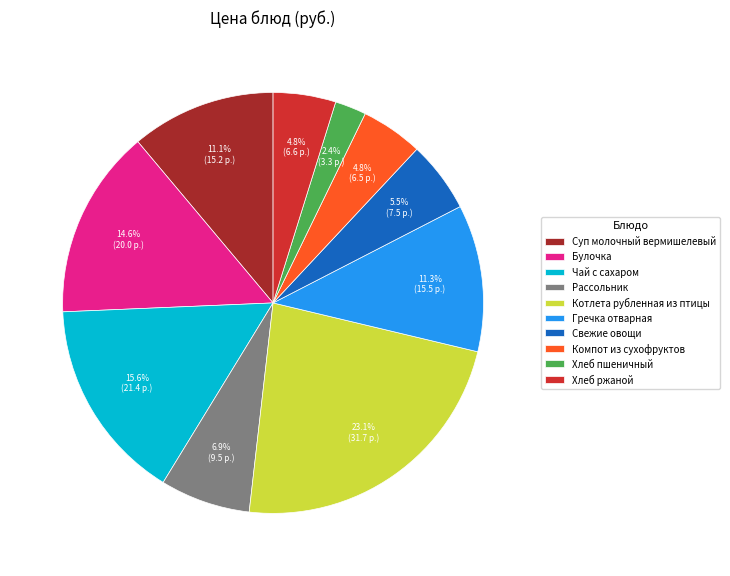

What is the ratio of the value at Булочка to the value at Котлета рубленная из птицы?

0.6